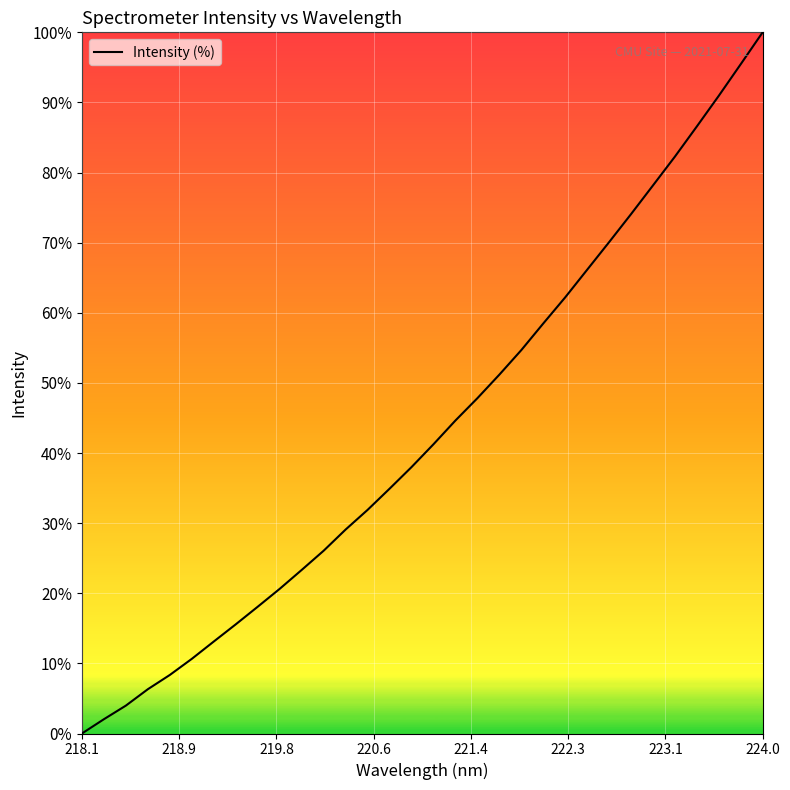

What is the maximum value shown in the chart?

100.0